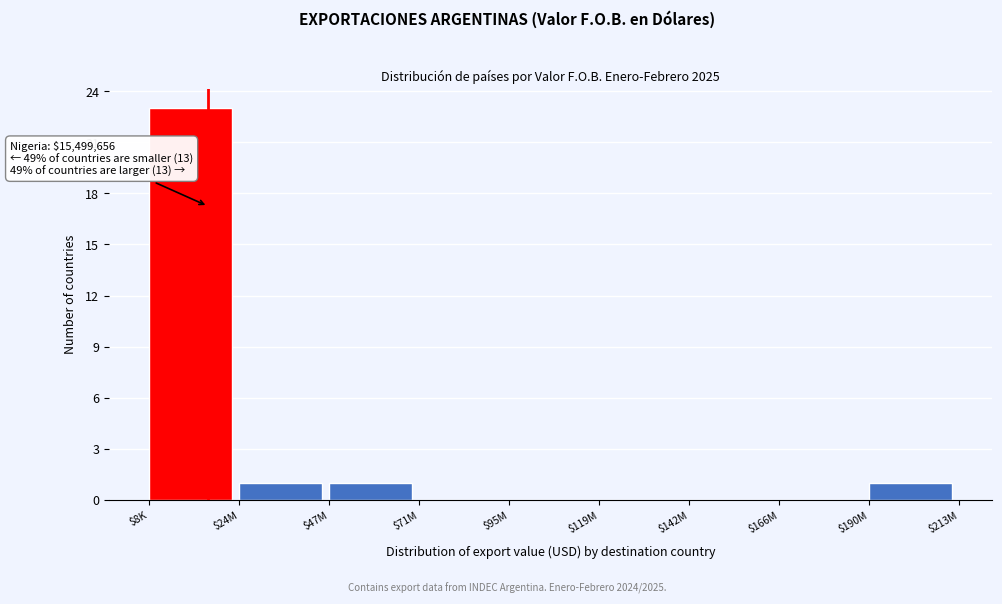

Is it true that the value at $190M is 1?

True